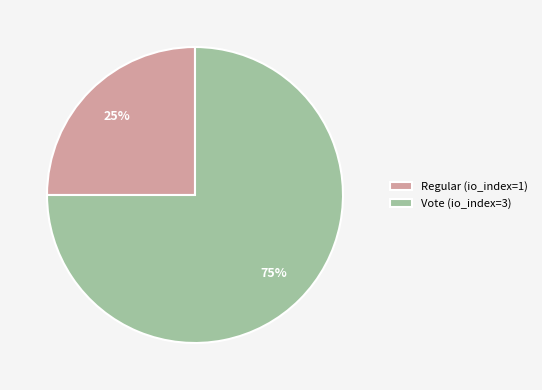

Which has a higher value, Regular (io_index=1) or Vote (io_index=3)?

Vote (io_index=3)